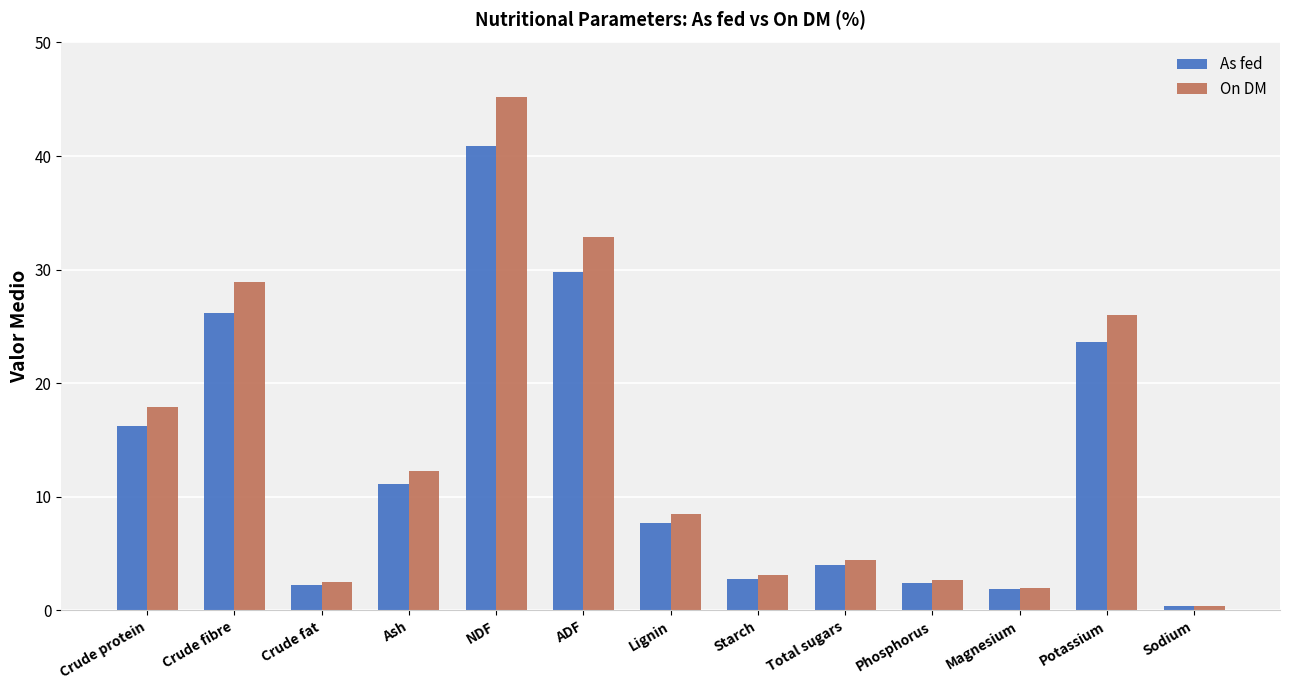

What is the sum of the As fed values at Sodium and Crude fat?

2.6